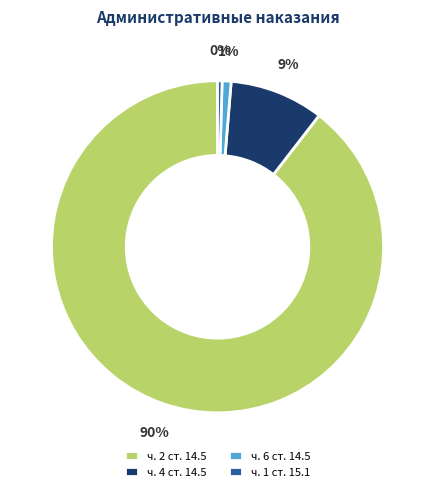

To the nearest percent, what is the combined percentage of ч. 1 ст. 15.1 and ч. 6 ст. 14.5?

1%